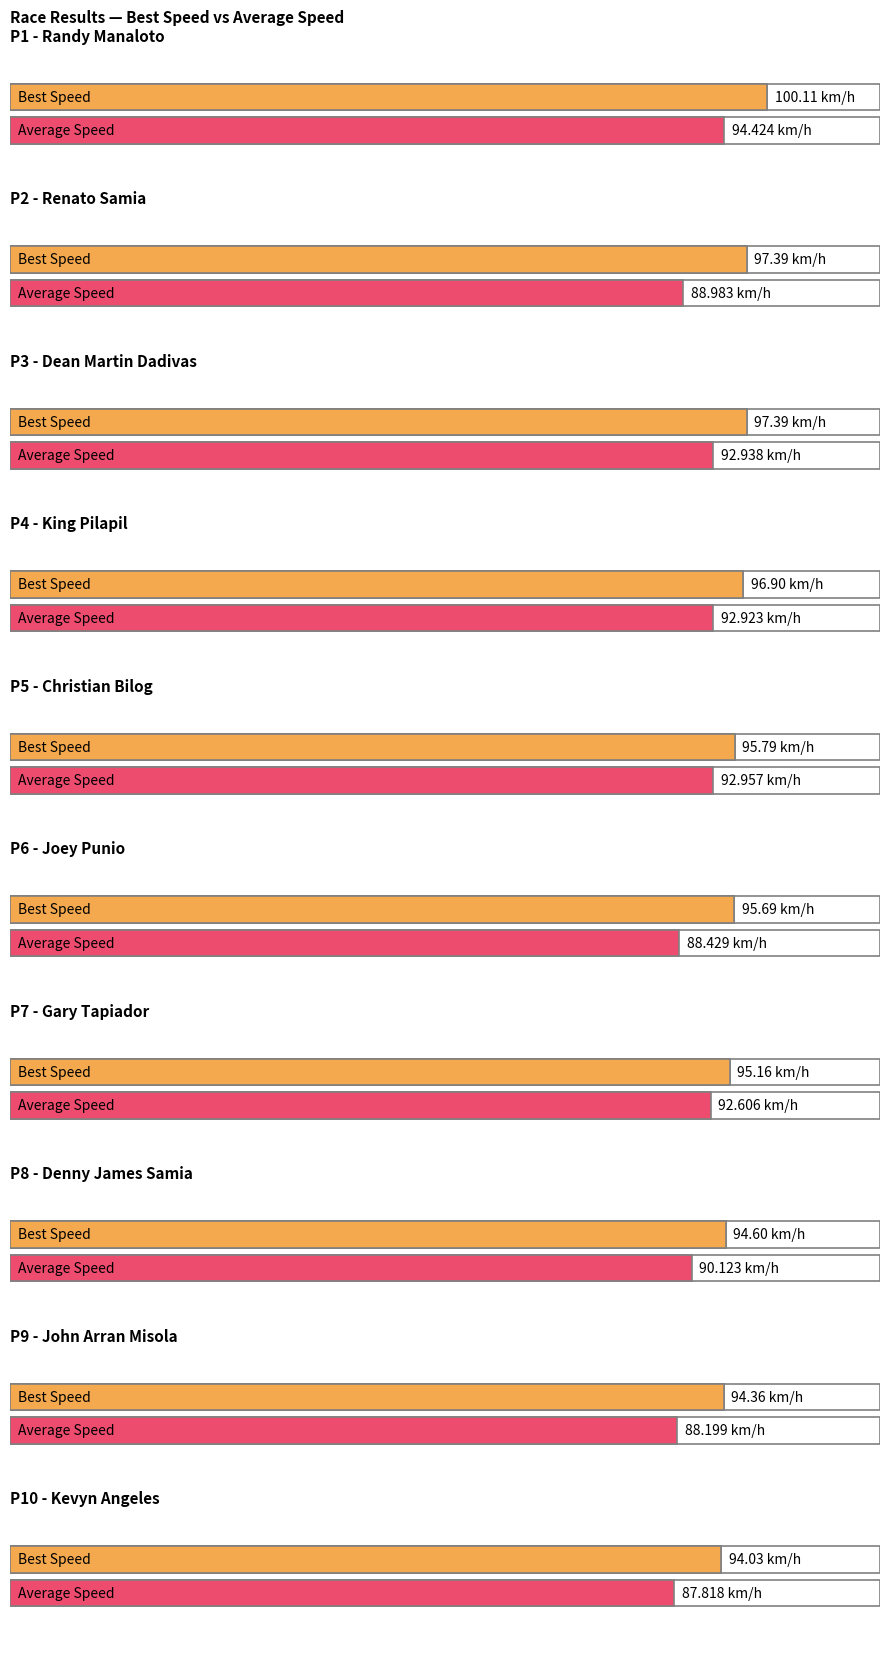

The value of Best Speed at Denny James Samia is 94.6. True or false?

True